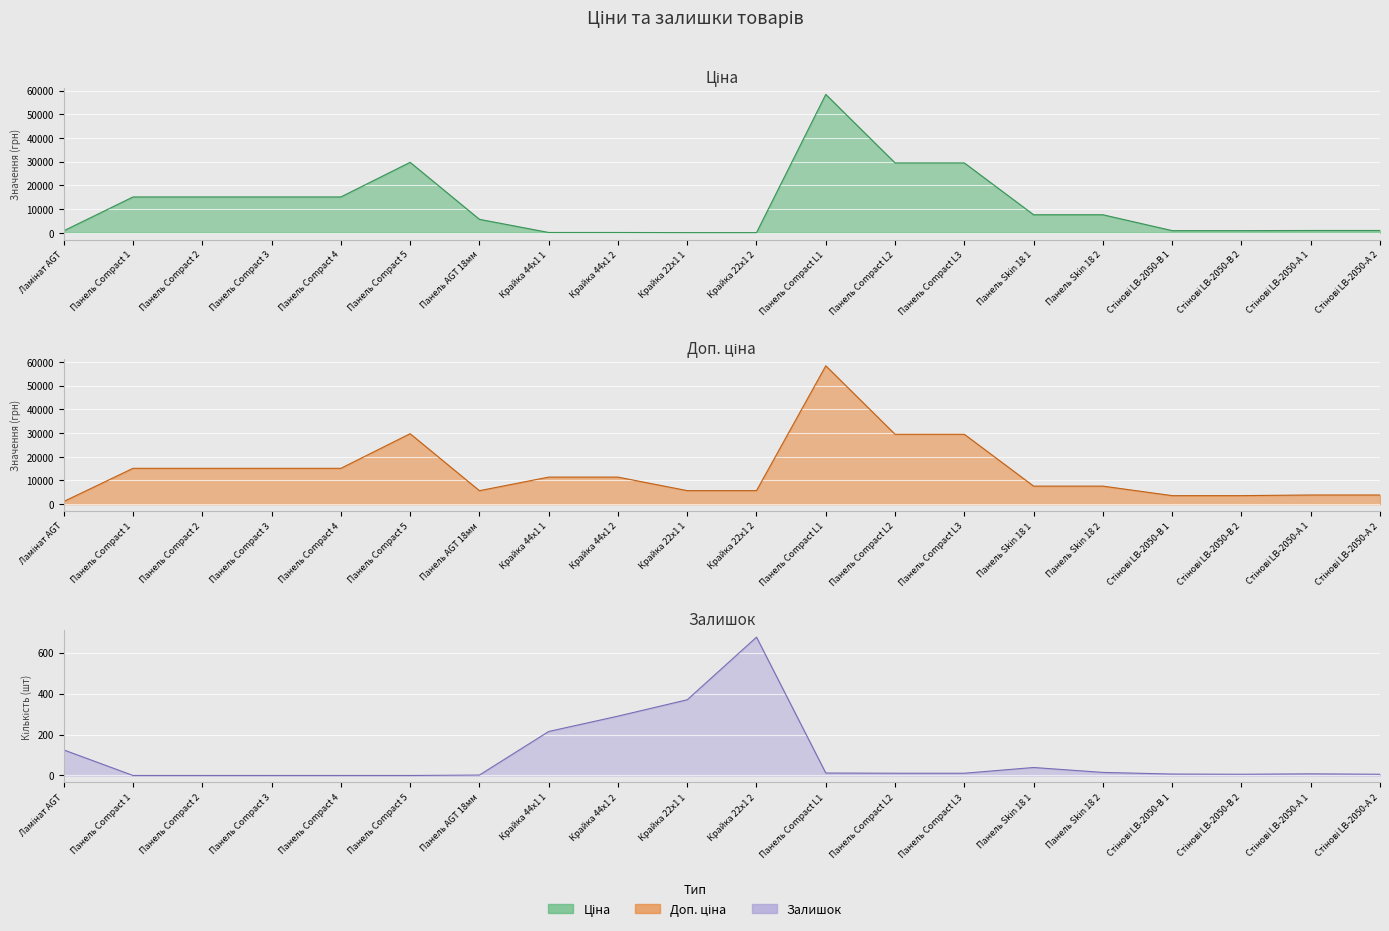

Which series changed the most between Панель Skin 18 1 and Стінові LB-2050-В 1?

Ціна